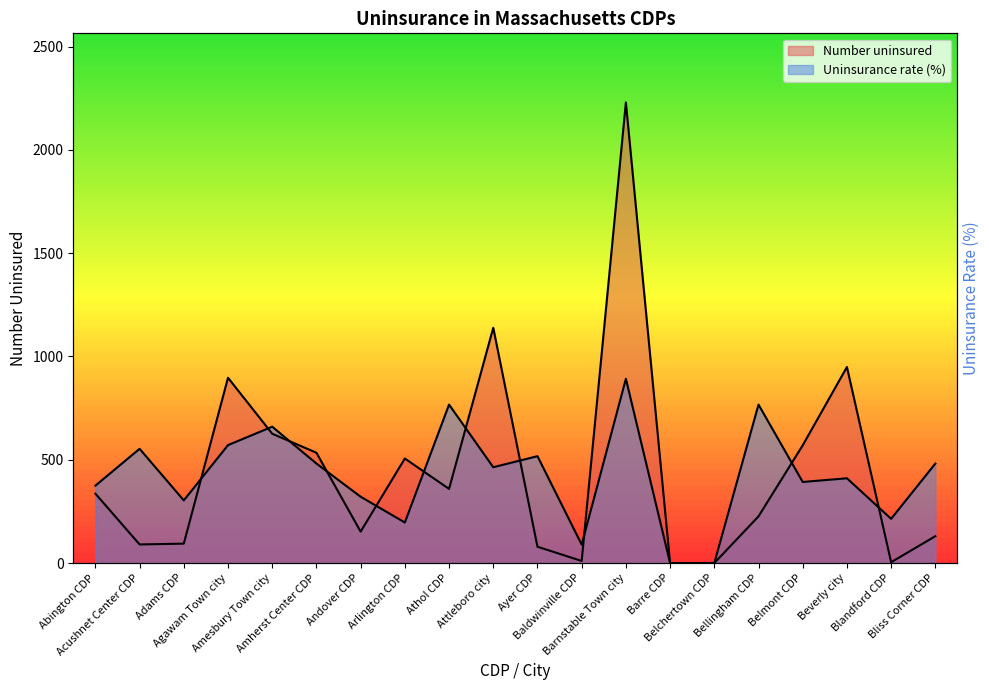

Does the chart display data point markers on the line(s)?

No